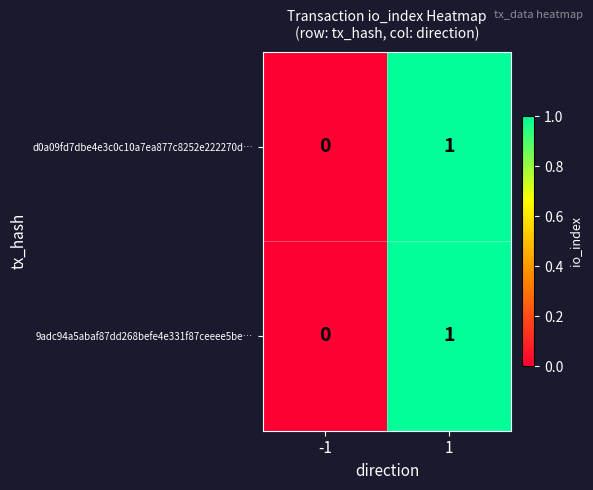

Reading left to right, transcribe all the data shown in this chart.

d0a09fd7dbe4e3c0c10a7ea877c8252e222270d…: 0	1
9adc94a5abaf87dd268befe4e331f87ceeee5be…: 0	1